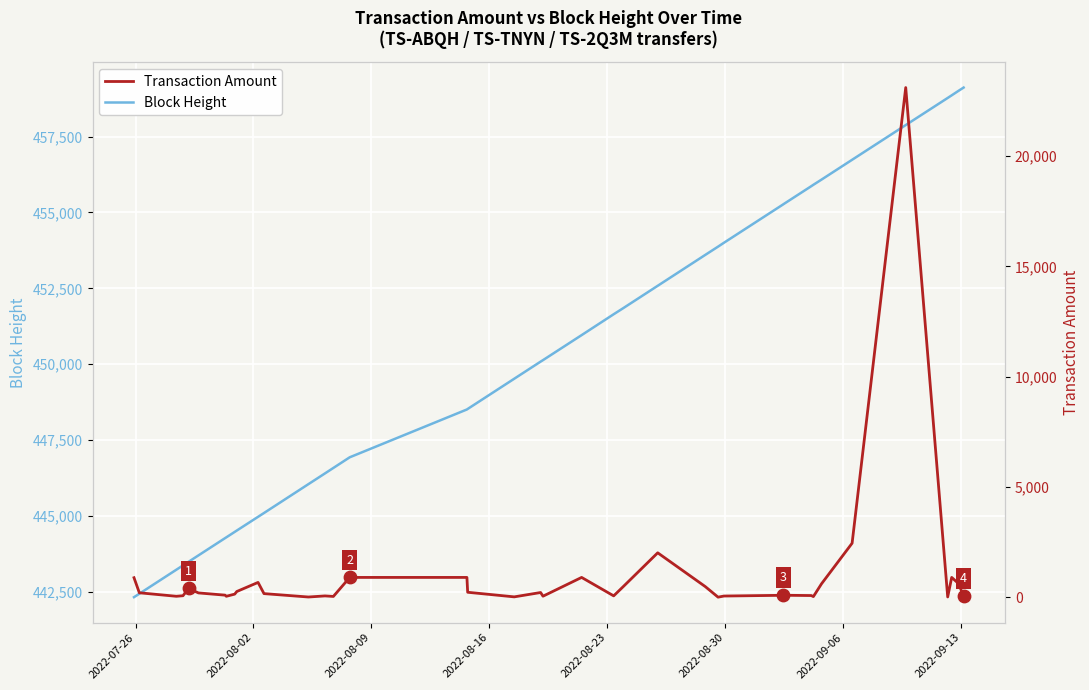

What are all the series names shown in the legend?

Block Height, Transaction Amount